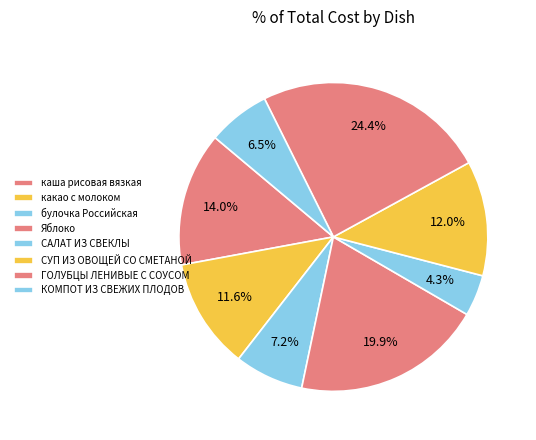

How many slices are in this pie chart?

8